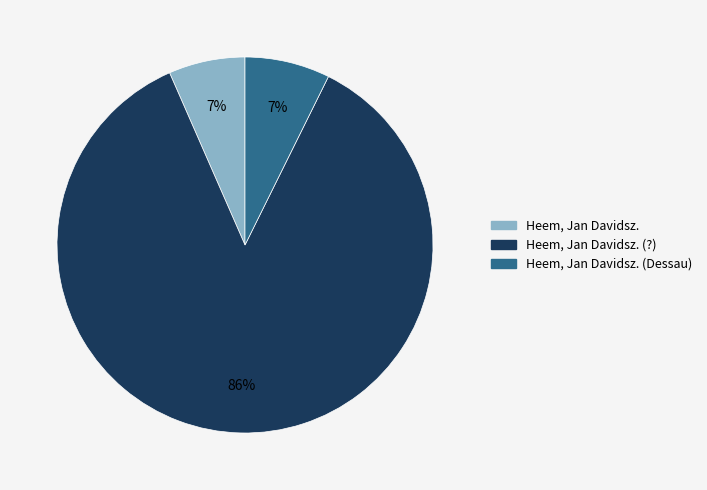

Is there a majority slice in this chart?

Yes